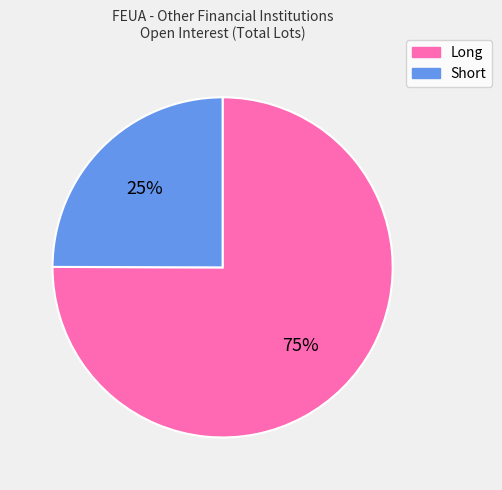

Do Short and Long together represent more than half of the pie?

Yes